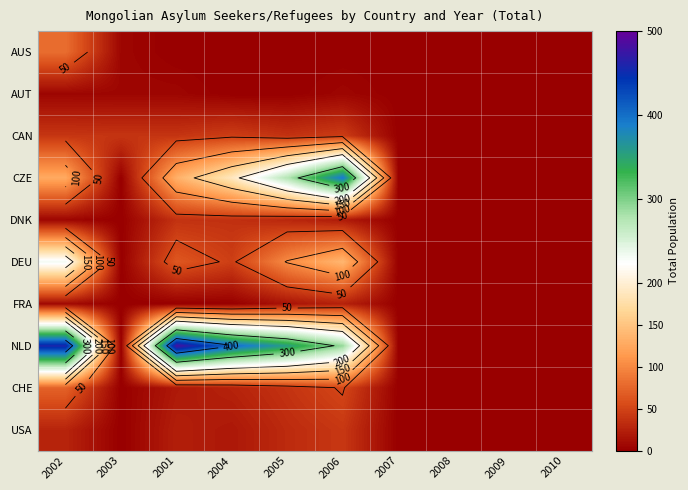

At which category does the chart reach its peak across all series?

2001